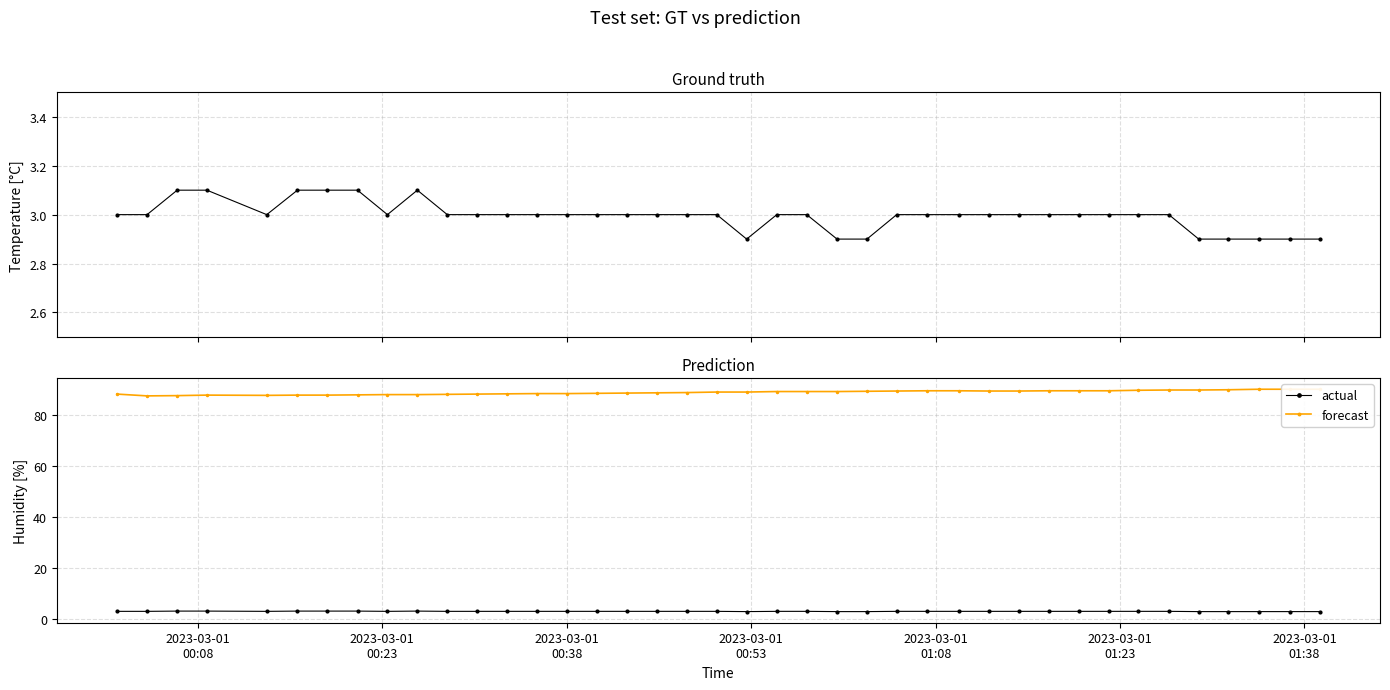

What is the maximum value for actual?

3.1